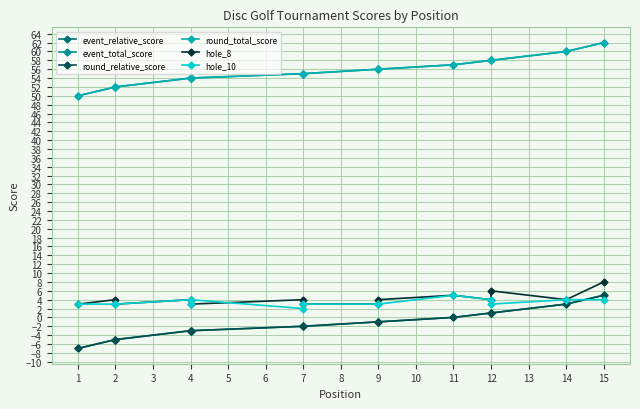

What is the difference between the second highest and second lowest values in the hole_8 series?

3